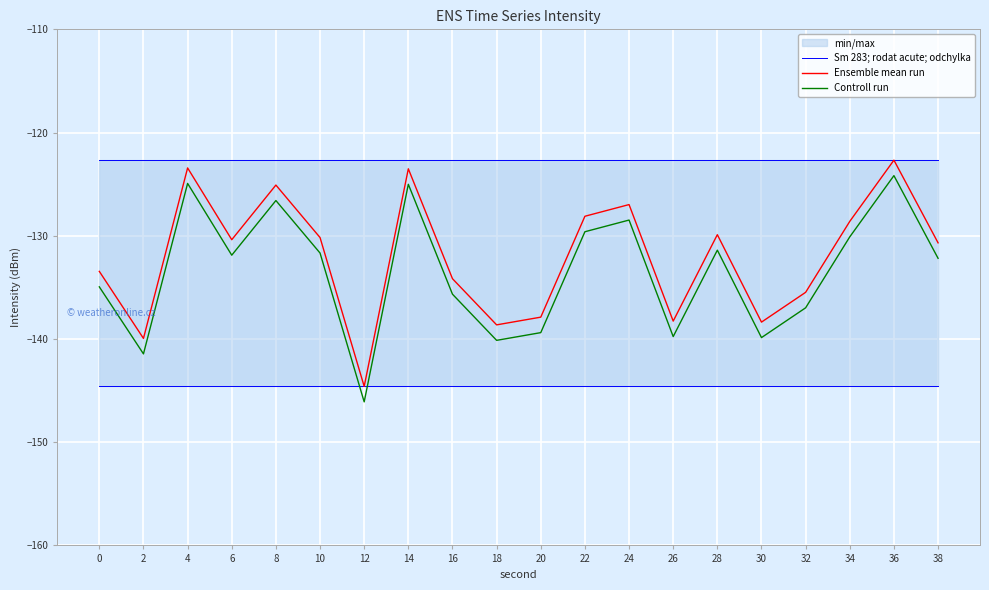

The Sm 283; rodat acute; odchylka series shows -45.8 at 36. True or false?

False